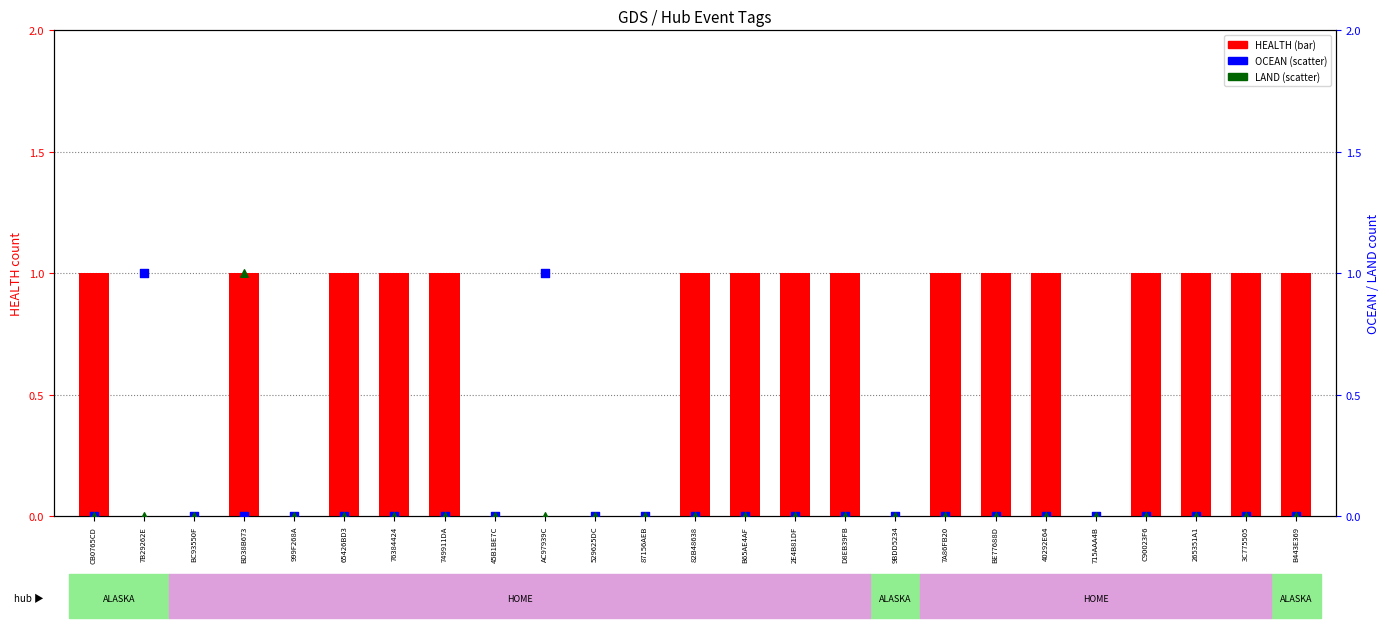

What are all the series names shown in the legend?

HEALTH, OCEAN, LAND